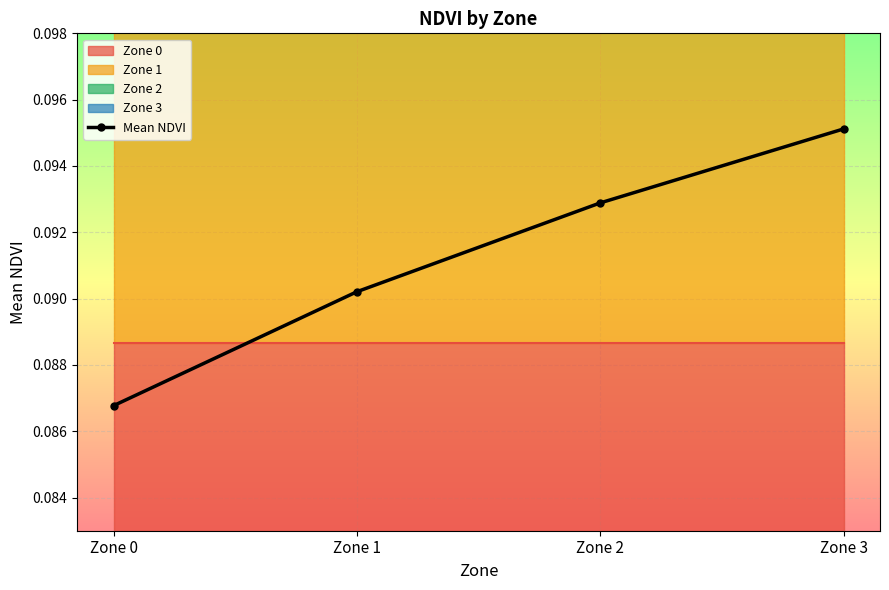

Is it true that the value at Zone 2 is 0.1?

False